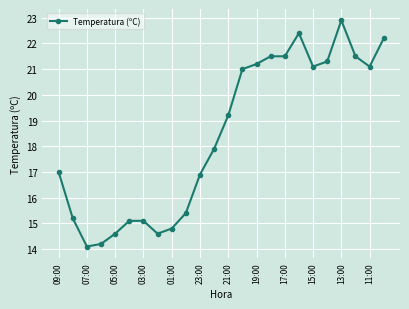

What is the value of the 8th point from the left?

14.6